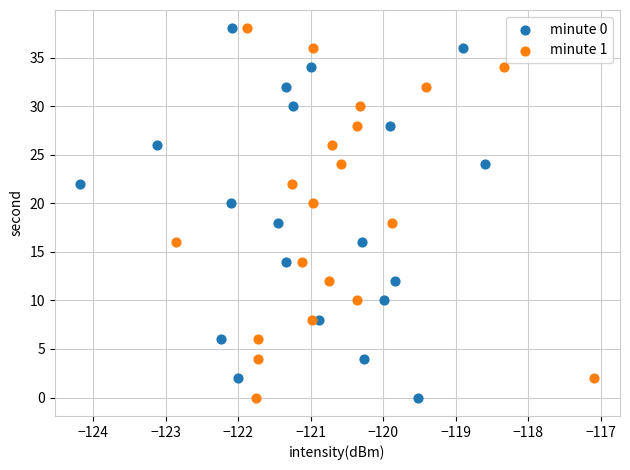

What are all the series names shown in the legend?

minute 0, minute 1